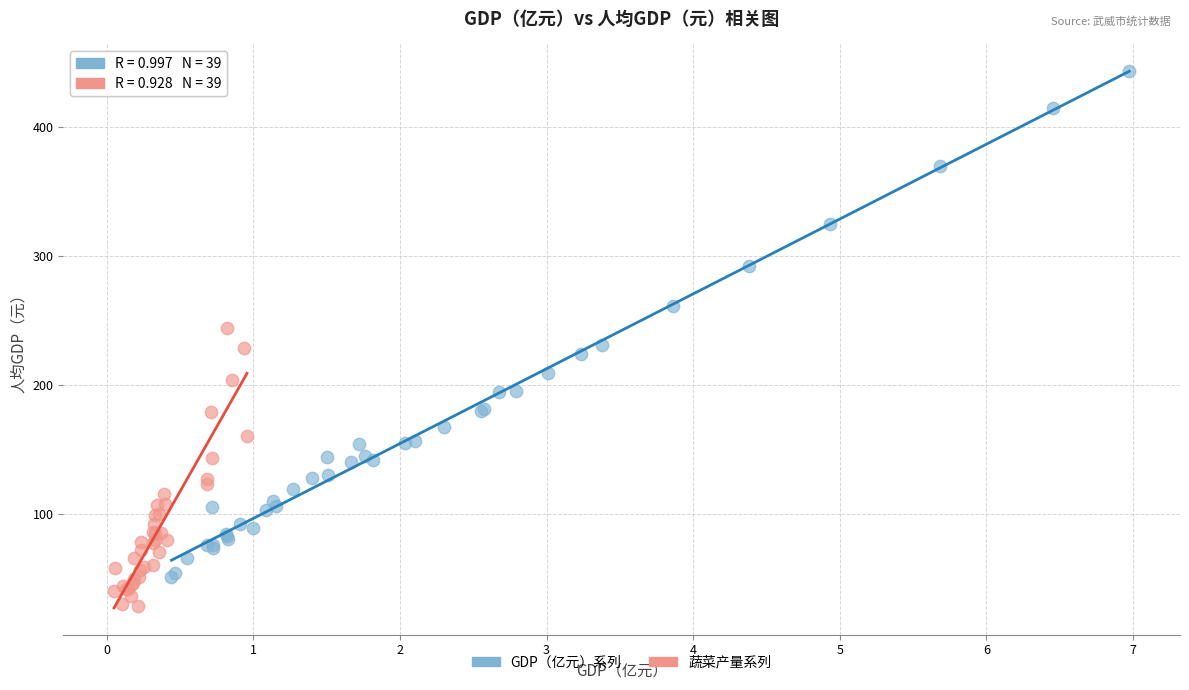

Which series contains the highest Y value?

GDP（亿元）系列